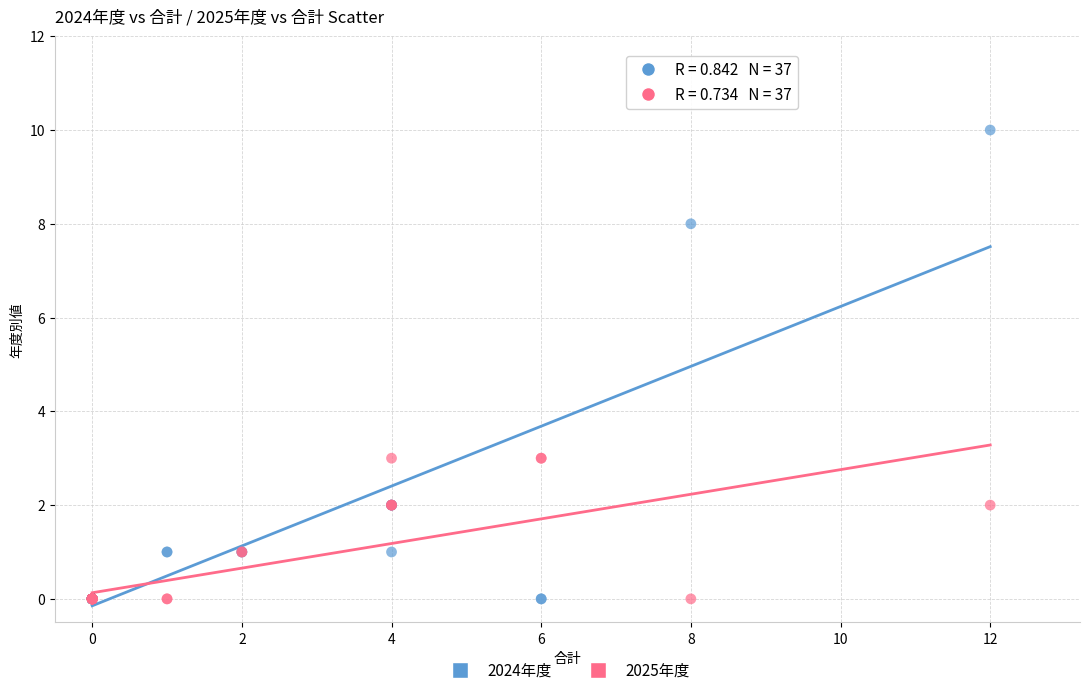

Which series contains the highest Y value?

2024年度